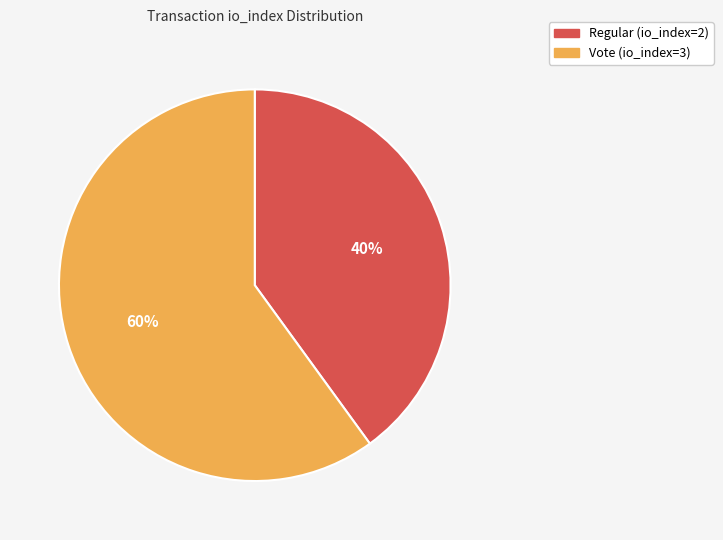

Count the number of slices in the pie.

2